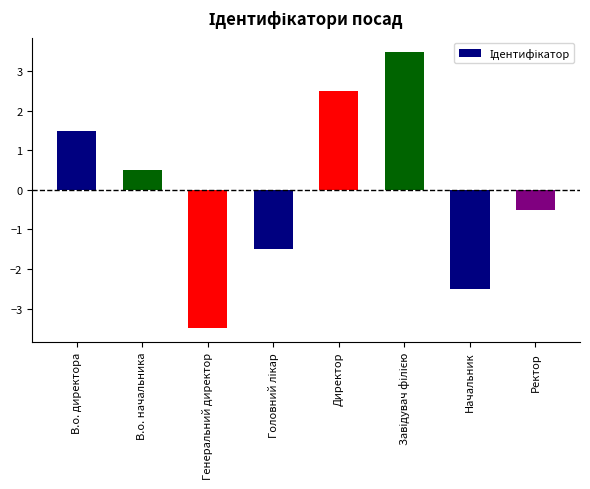

What is the value of the 6th bar from the left?

3.5